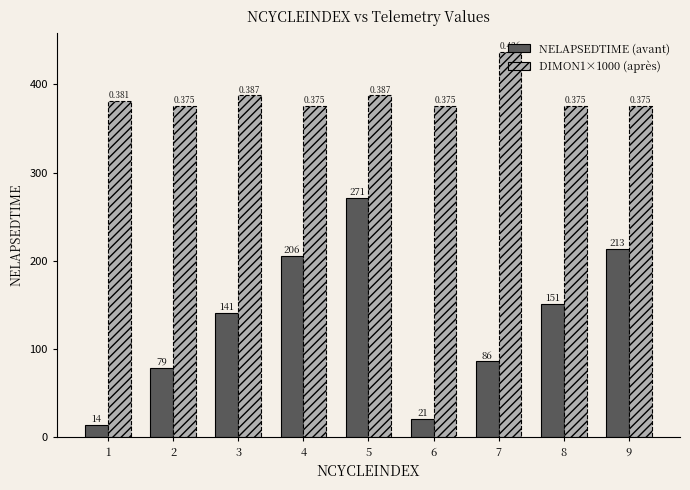

How many categories are shown in the chart?

9